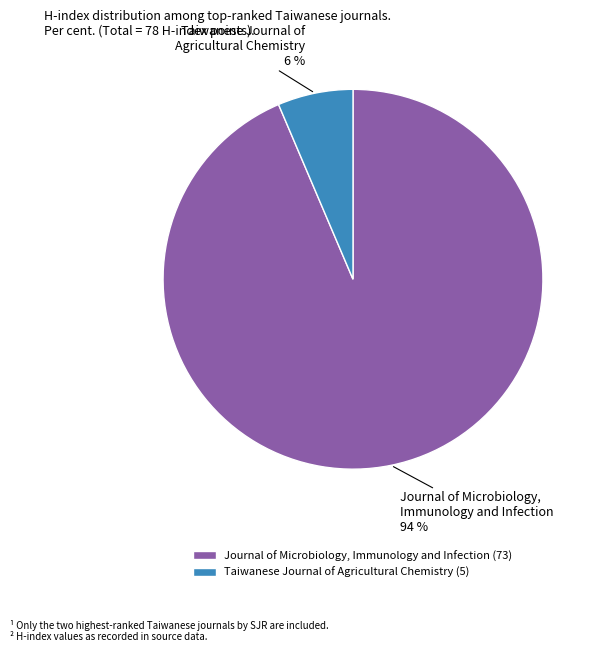

Is there any slice that represents more than half of the pie?

Yes